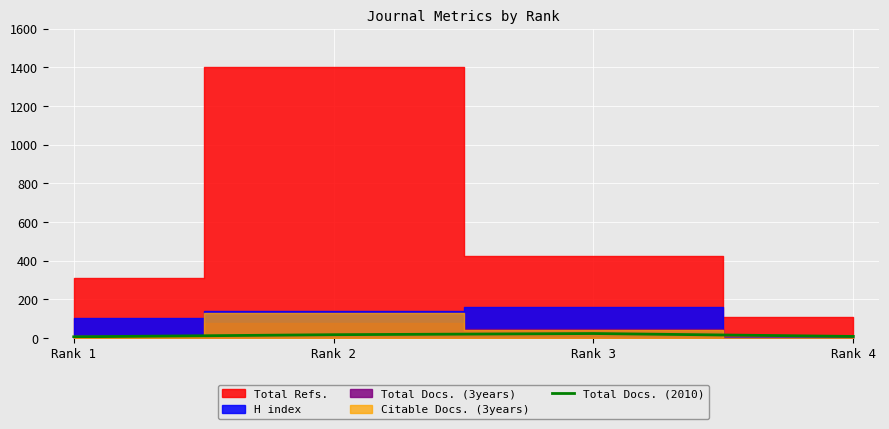

Does the chart display data point markers on the line(s)?

No